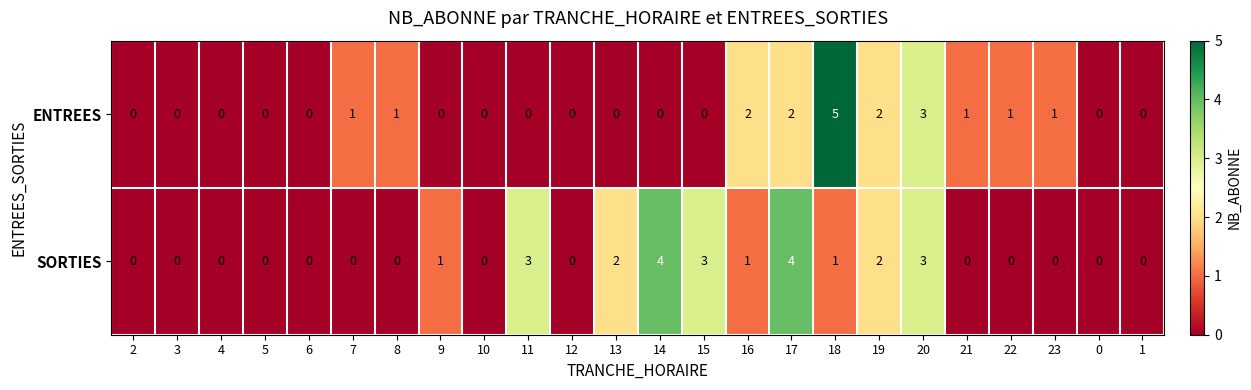

What is the difference between the maximum and minimum values in the ENTREES series?

5